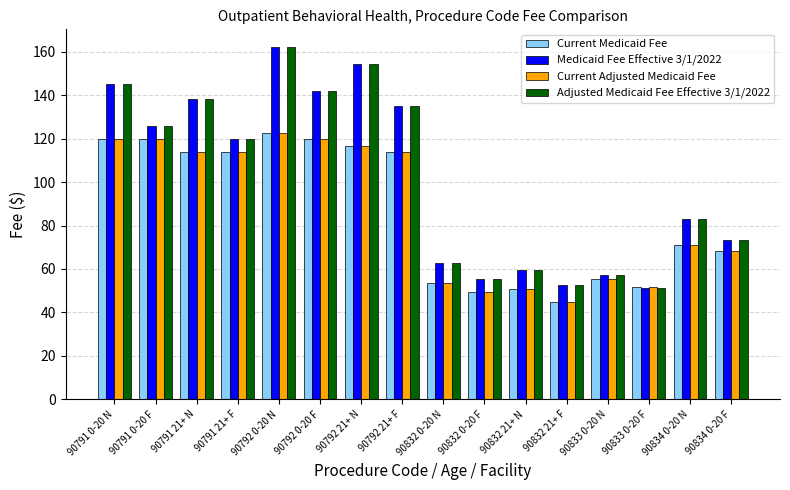

How many bars are there in total?

64